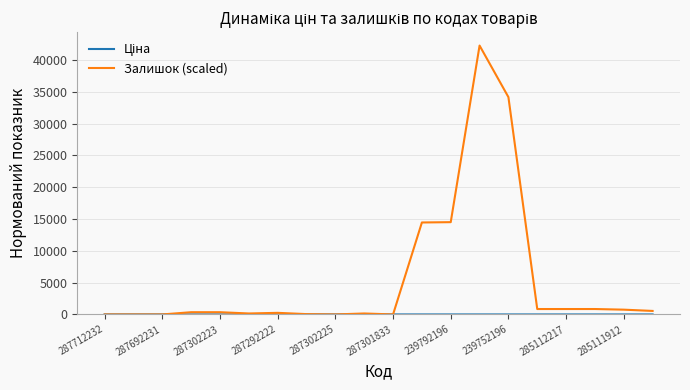

Which series has the largest total across all categories?

Залишок (scaled)